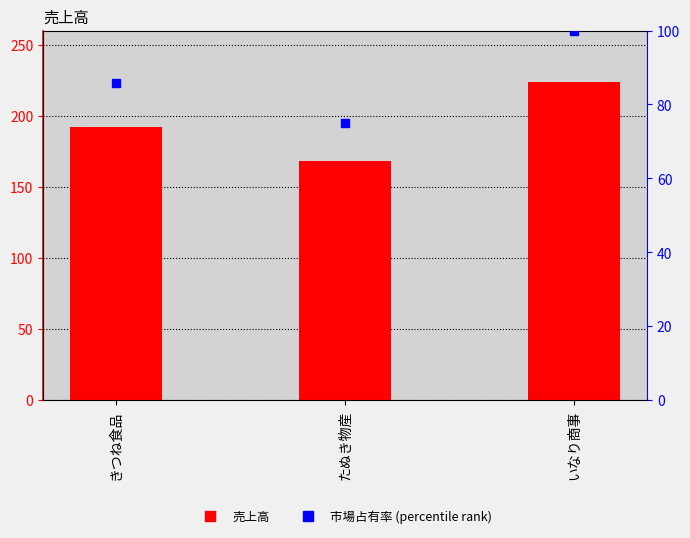

The value of 市場占有率 (percentile rank) at いなり商事 is 100.0. True or false?

True